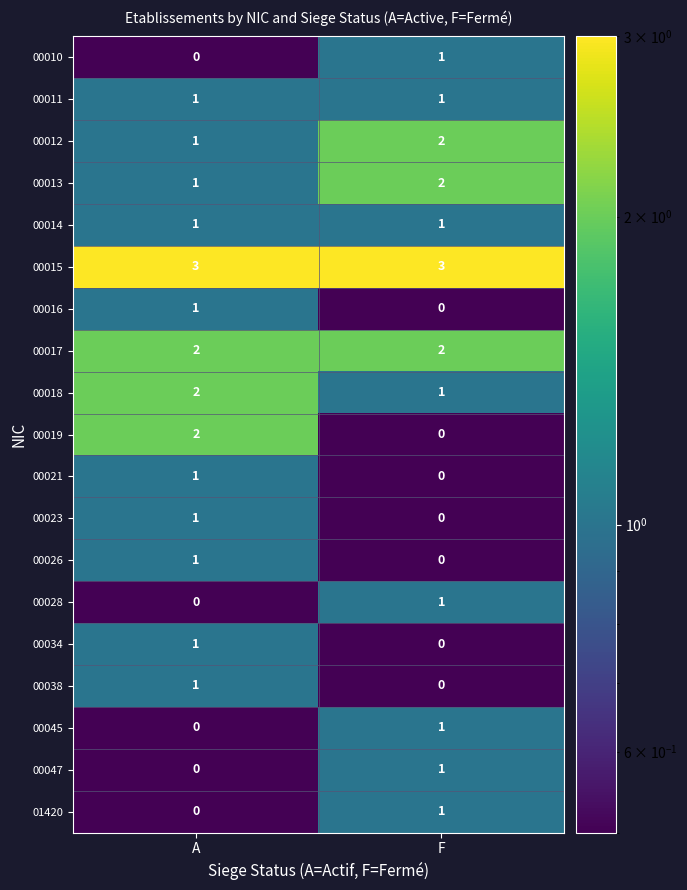

The 00034 series shows 1 at A. True or false?

True